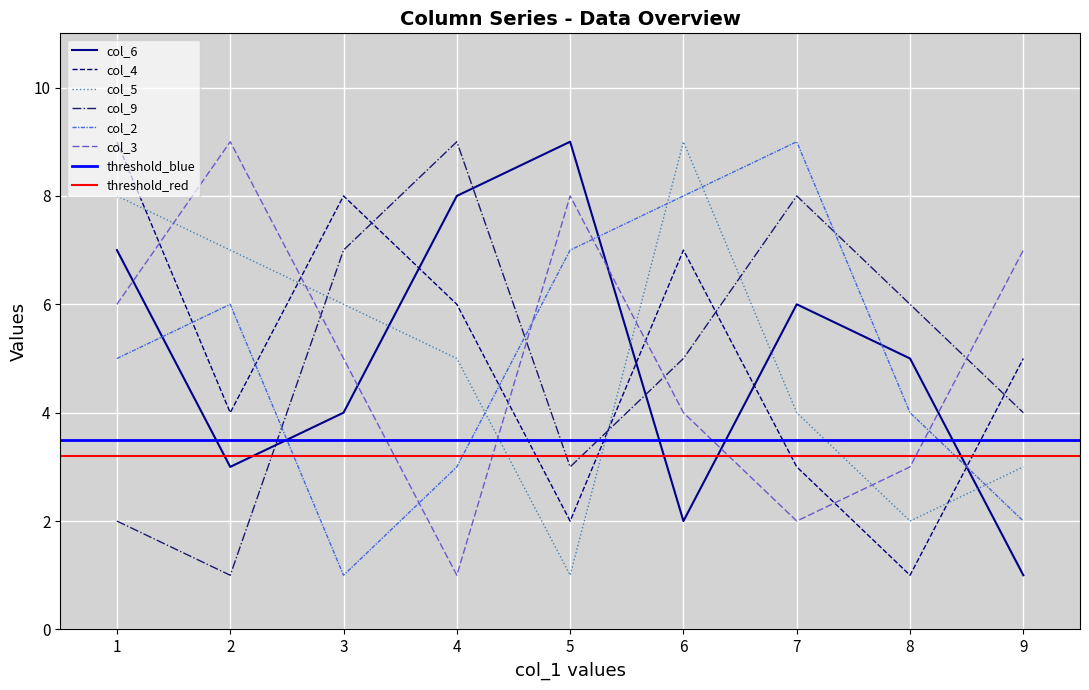

Between which two adjacent categories do col_3 and col_4 first intersect?

1 and 2